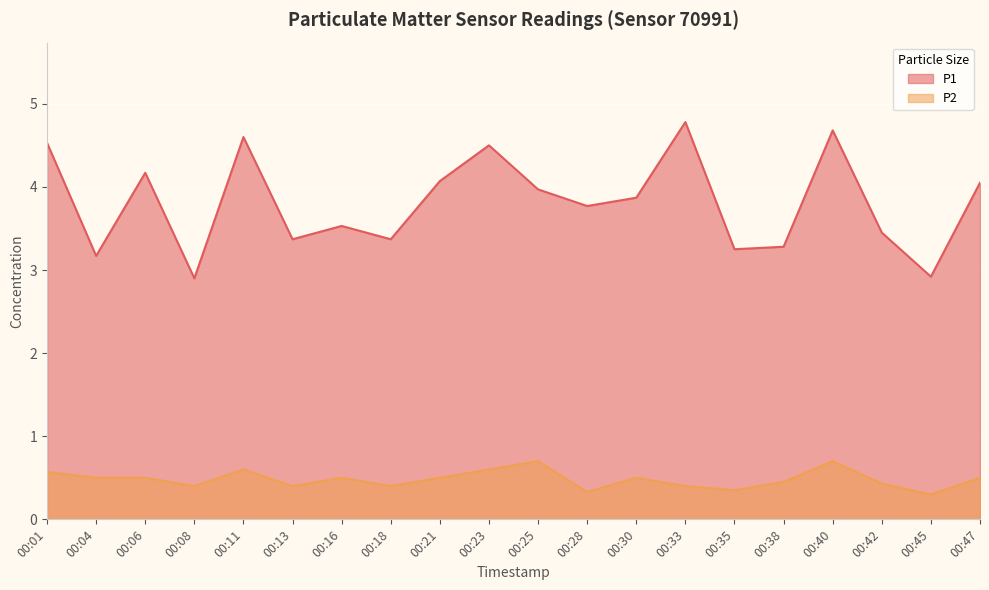

At which category does P1 reach its first local valley?

00:04